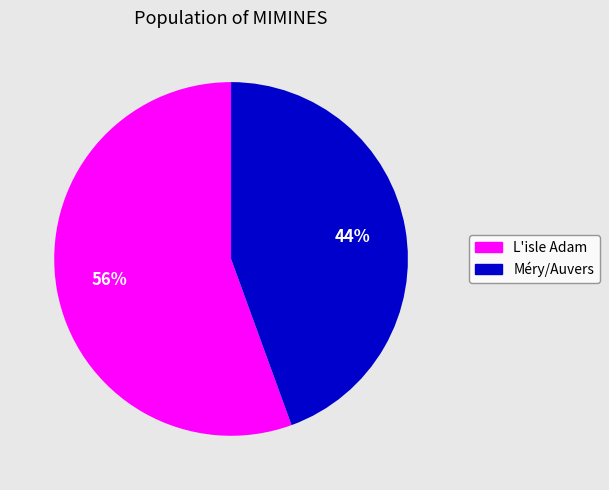

How many slices are in this pie chart?

2